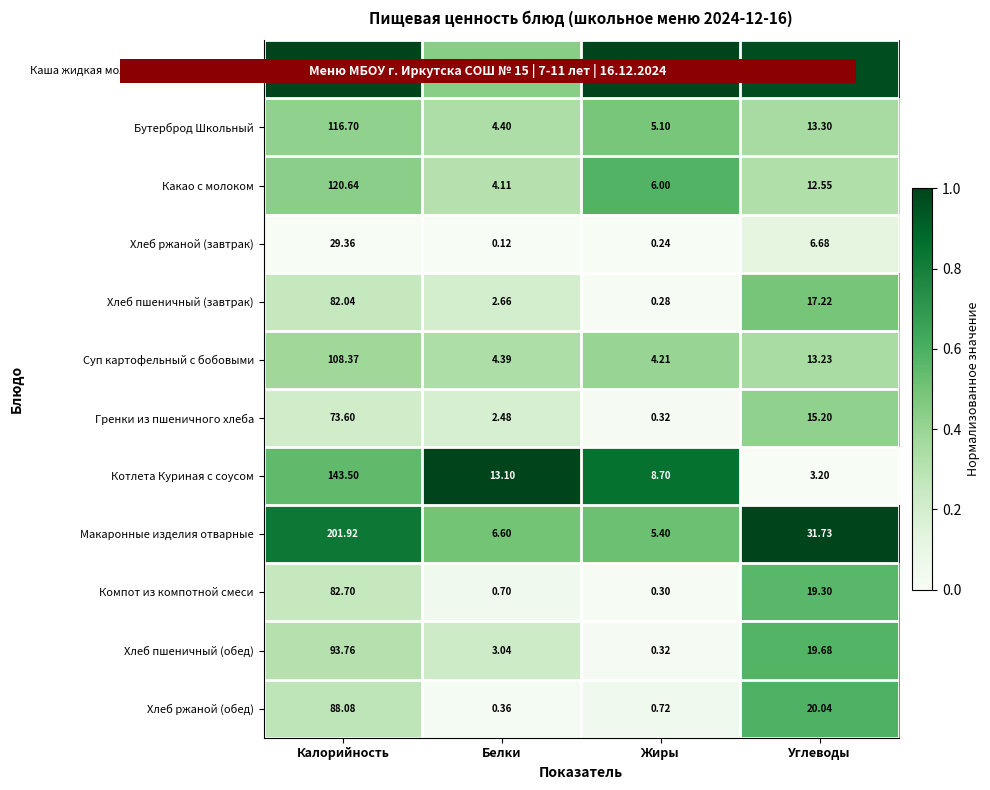

Rank the series by their maximum value, from highest to lowest.

Каша жидкая молочная из манной крупы, Макаронные изделия отварные, Котлета Куриная с соусом, Какао с молоком, Бутерброд Школьный, Суп картофельный с бобовыми, Хлеб пшеничный (обед), Хлеб ржаной (обед), Компот из компотной смеси, Хлеб пшеничный (завтрак), Гренки из пшеничного хлеба, Хлеб ржаной (завтрак)